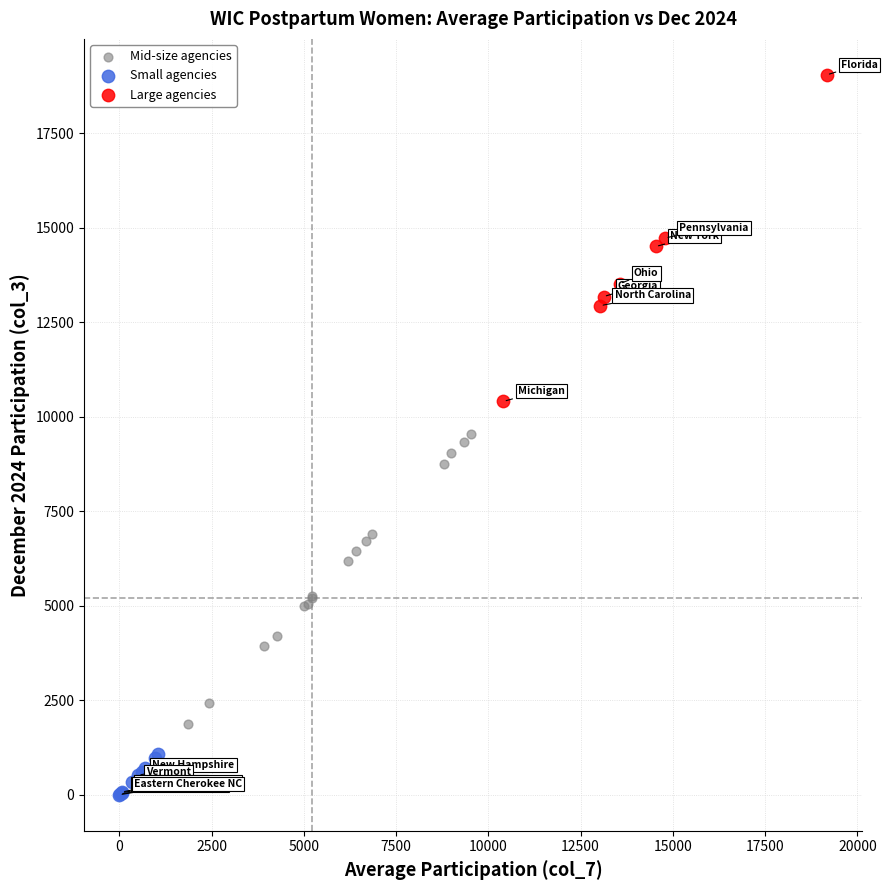

Which series contains the highest Y value?

Large agencies